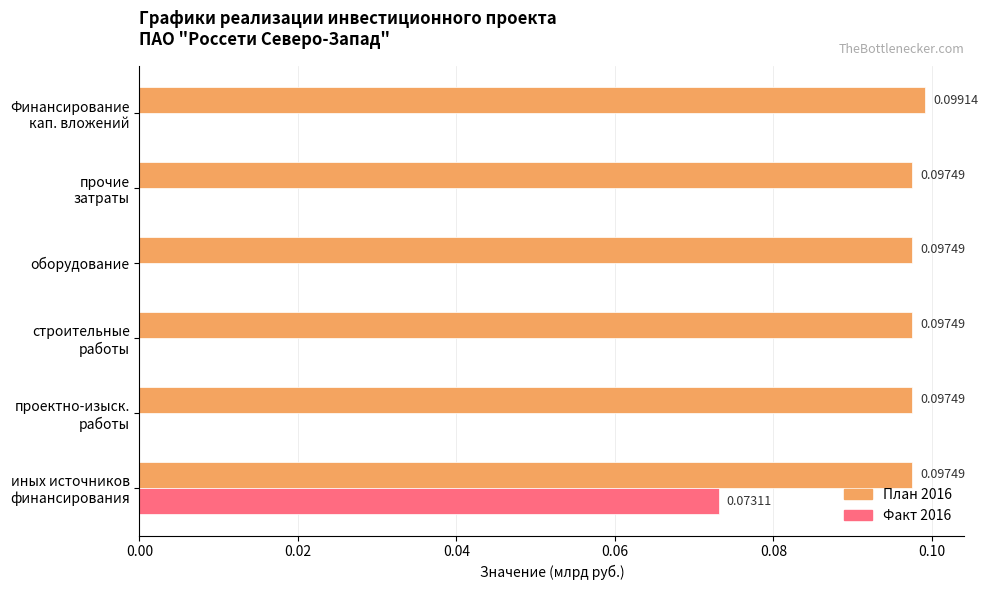

What is the sum of all План 2016 values?

0.6